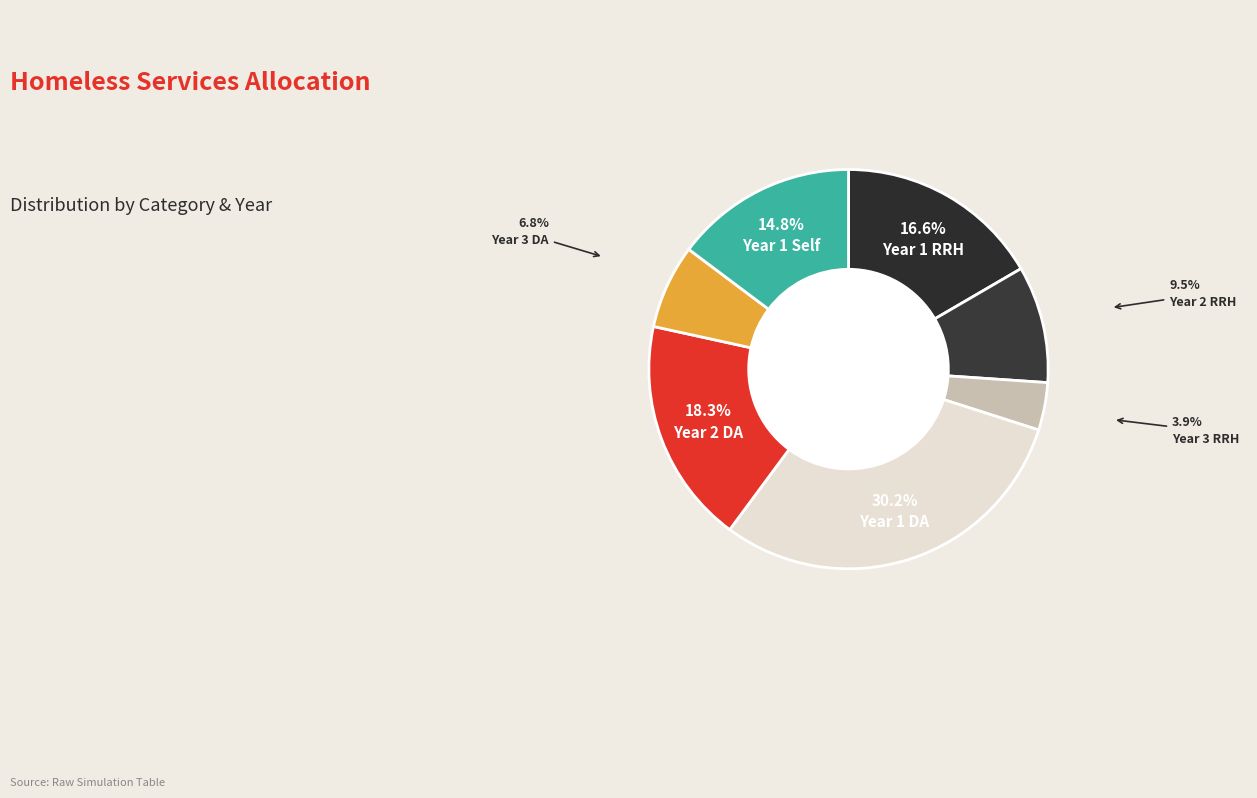

How many slices are in this pie chart?

7